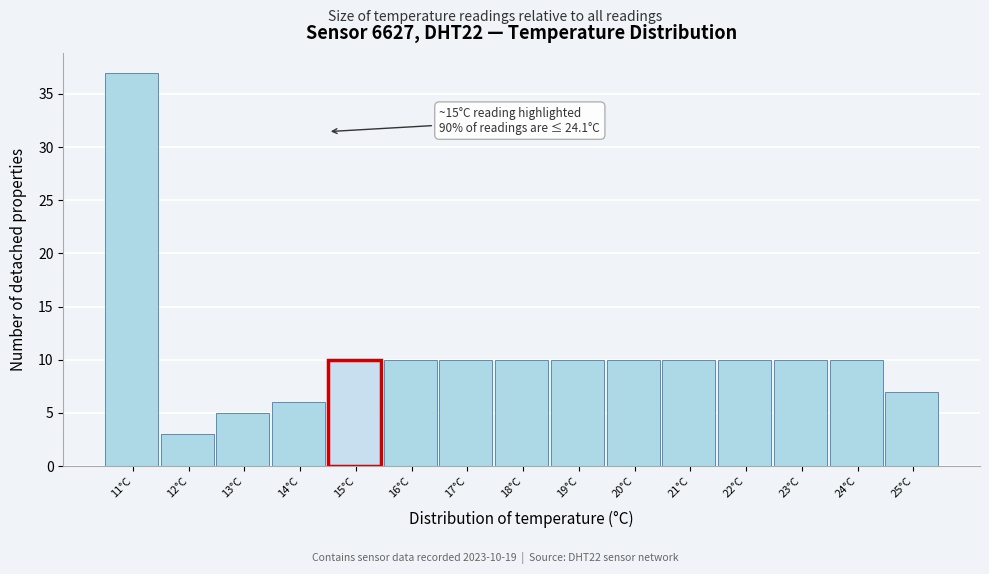

Reading left to right, extract all data points from this chart.

37	3	5	6	10	10	10	10	10	10	10	10	10	10	7